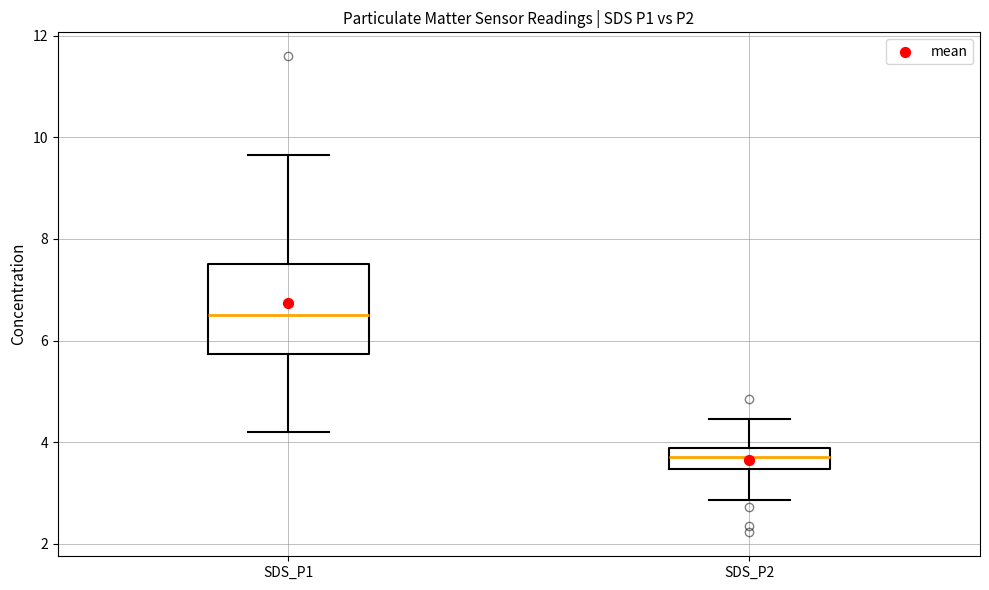

Where is the lower edge of the box for SDS_P2 on the y-axis? The values are not printed on the chart, so give them approximately, as read against the axis.

3.4